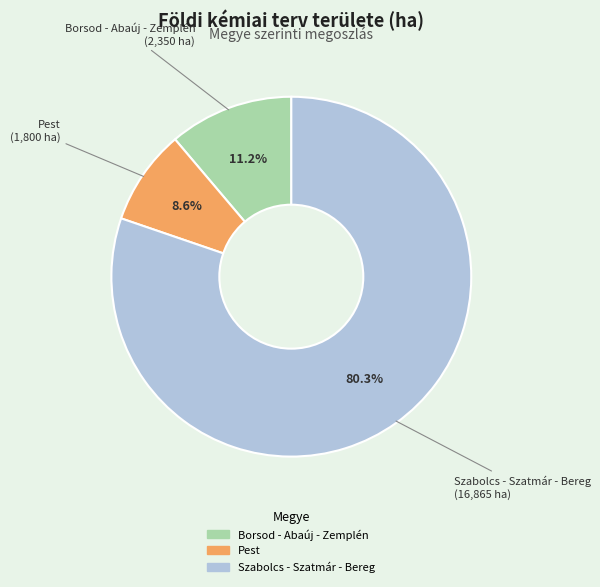

Combined, do Borsod - Abaúj - Zemplén and Pest account for over 50%?

No